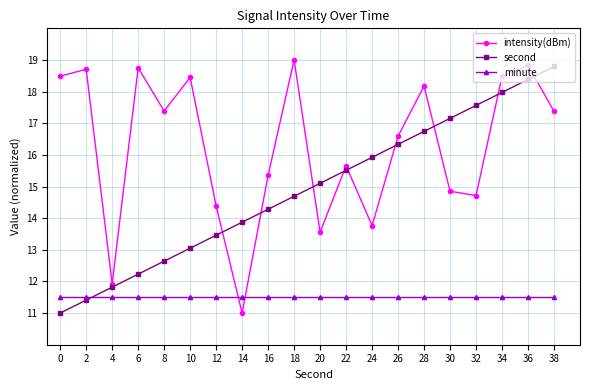

What is the difference between the second highest and second lowest values in the second series?

7.0